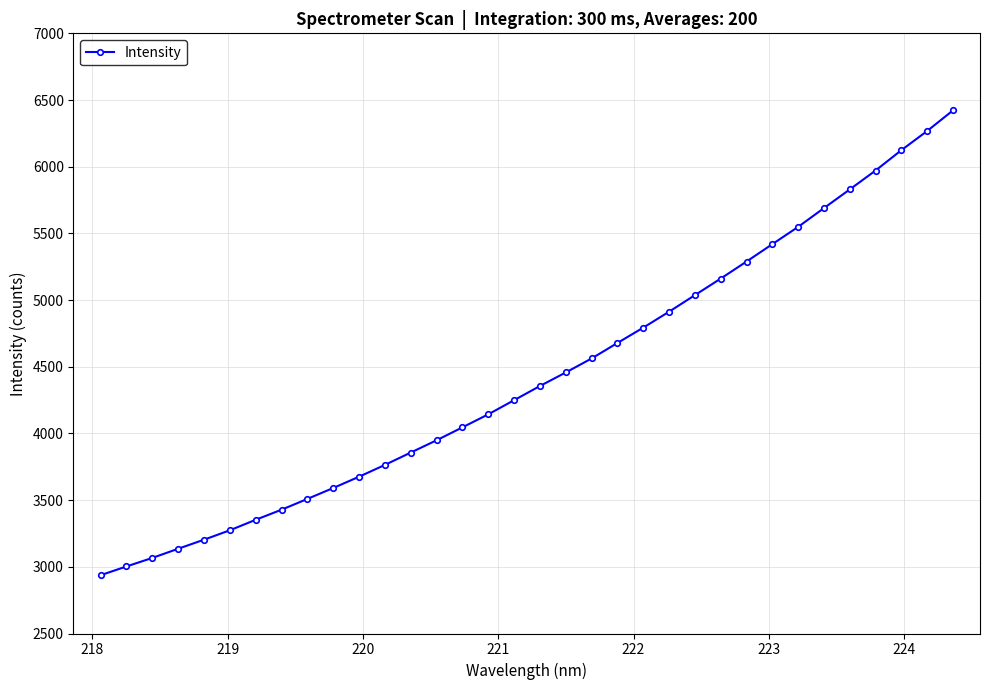

What is the smallest value displayed?

2937.0